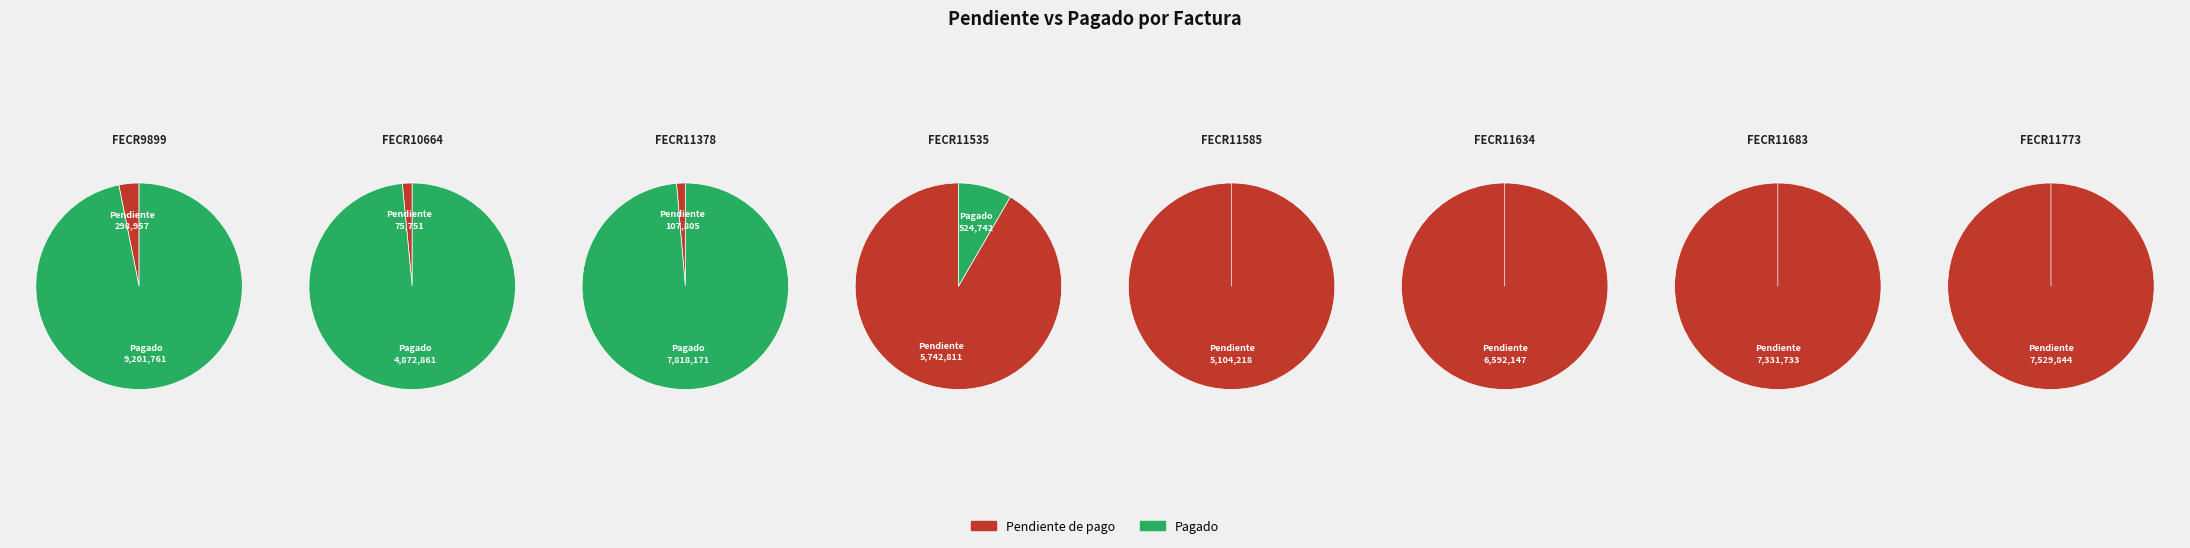

How many slices are in this pie chart?

8